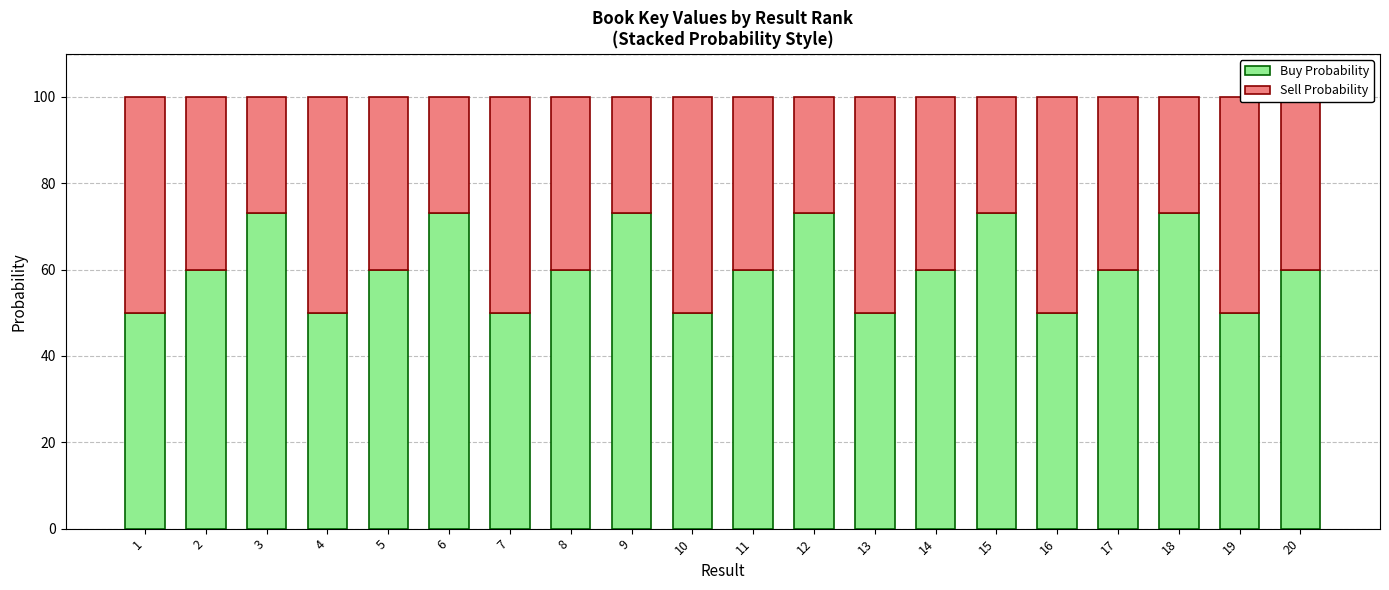

How many Buy Probability values are between 50 and 73?

20